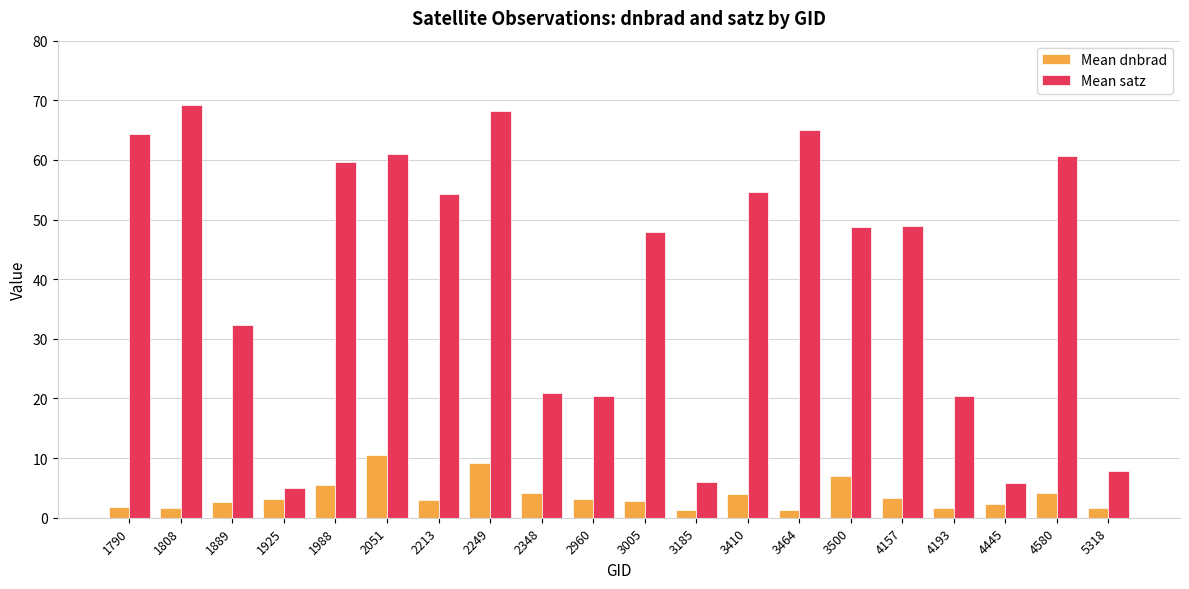

What are all the series names shown in the legend?

Mean dnbrad, Mean satz